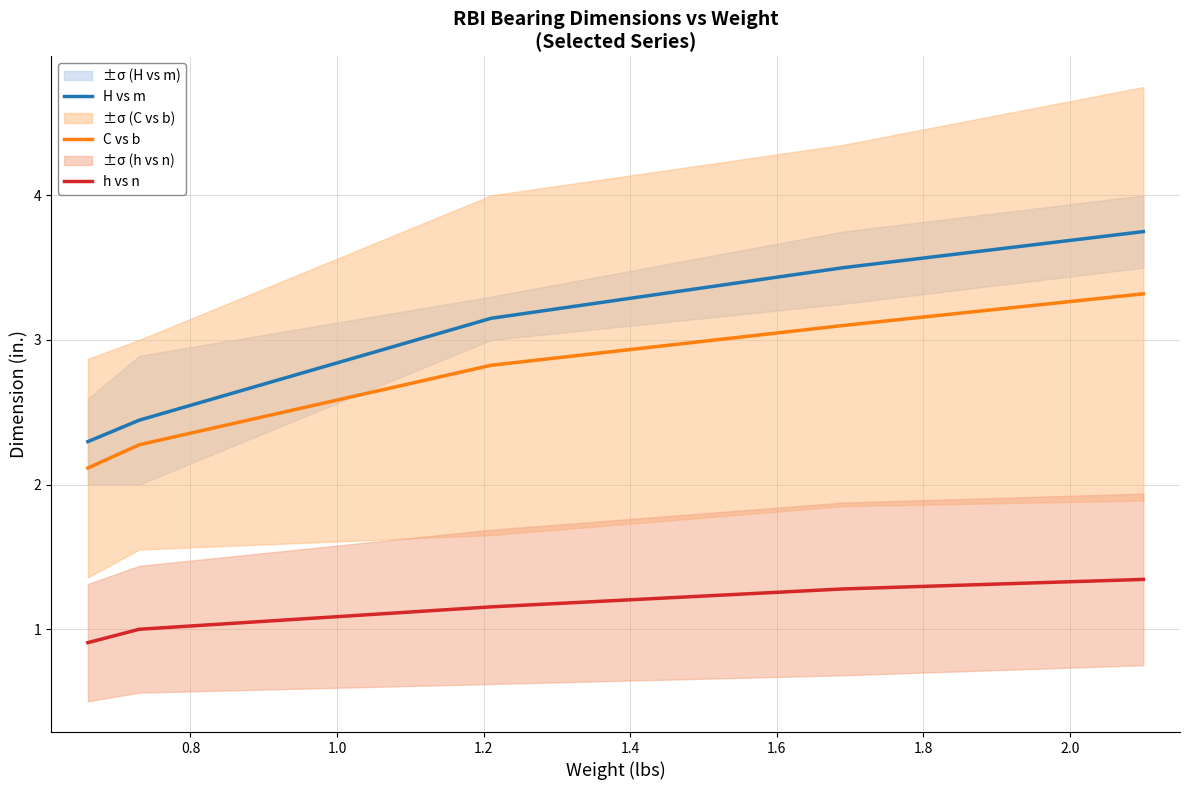

What is the sum of all C vs b values?

13.6